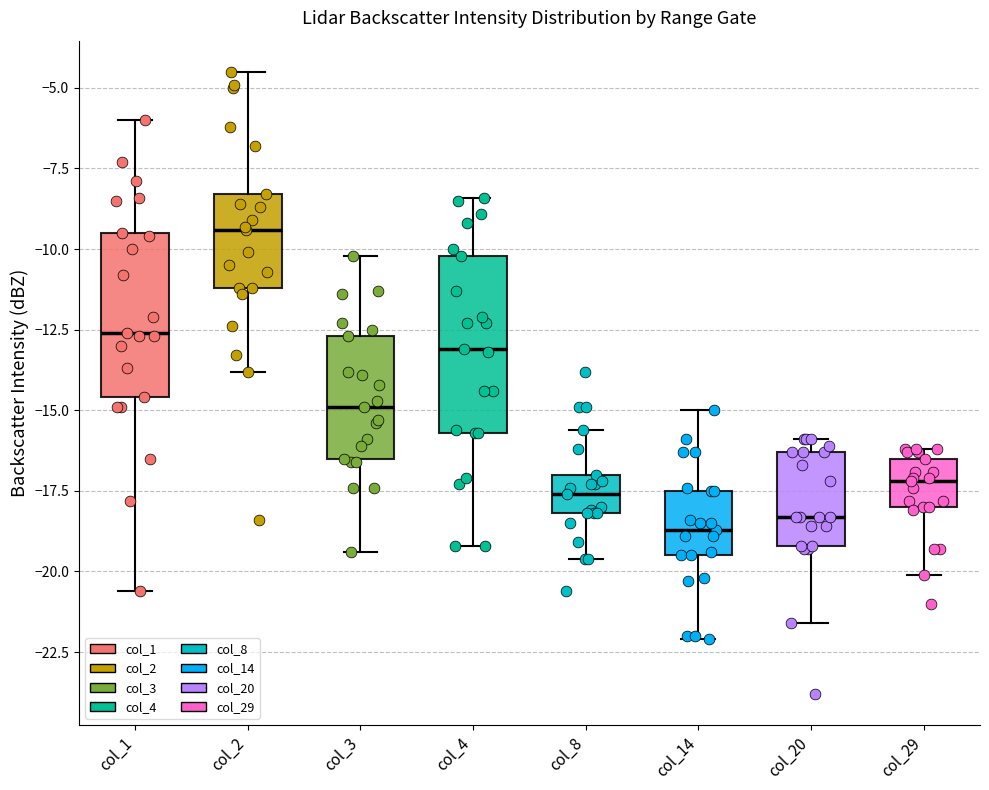

Where does the median line of the box for col_4 sit on the y-axis? The values are not printed on the chart, so give them approximately, as read against the axis.

-13.0